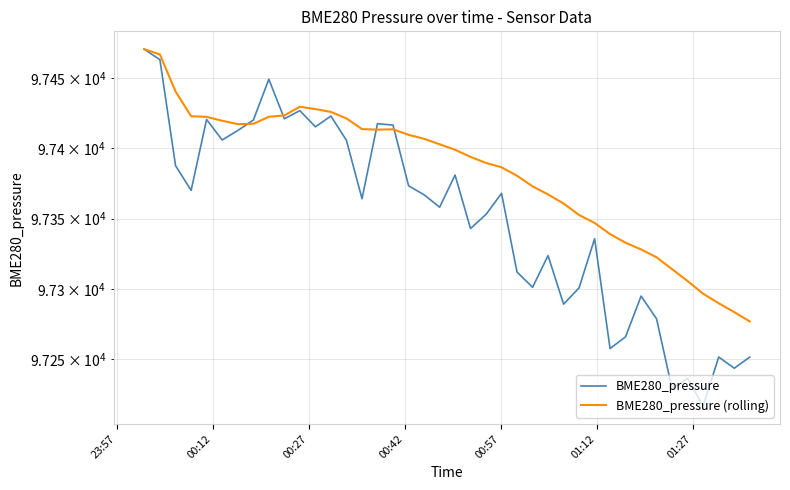

Which series ends up on top after the final intersection of BME280_pressure and BME280_pressure (rolling)?

BME280_pressure (rolling)